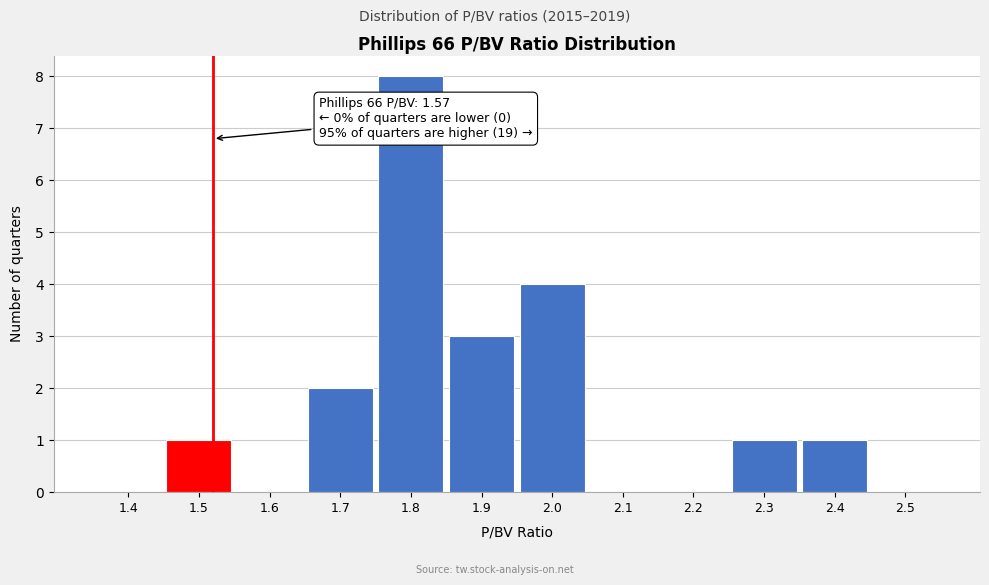

Reading left to right, list all the values displayed in this chart.

1.4=0	1.5=1	1.6=0	1.7=2	1.8=8	1.9=3	2.0=4	2.1=0	2.2=0	2.3=1	2.4=1	2.5=0